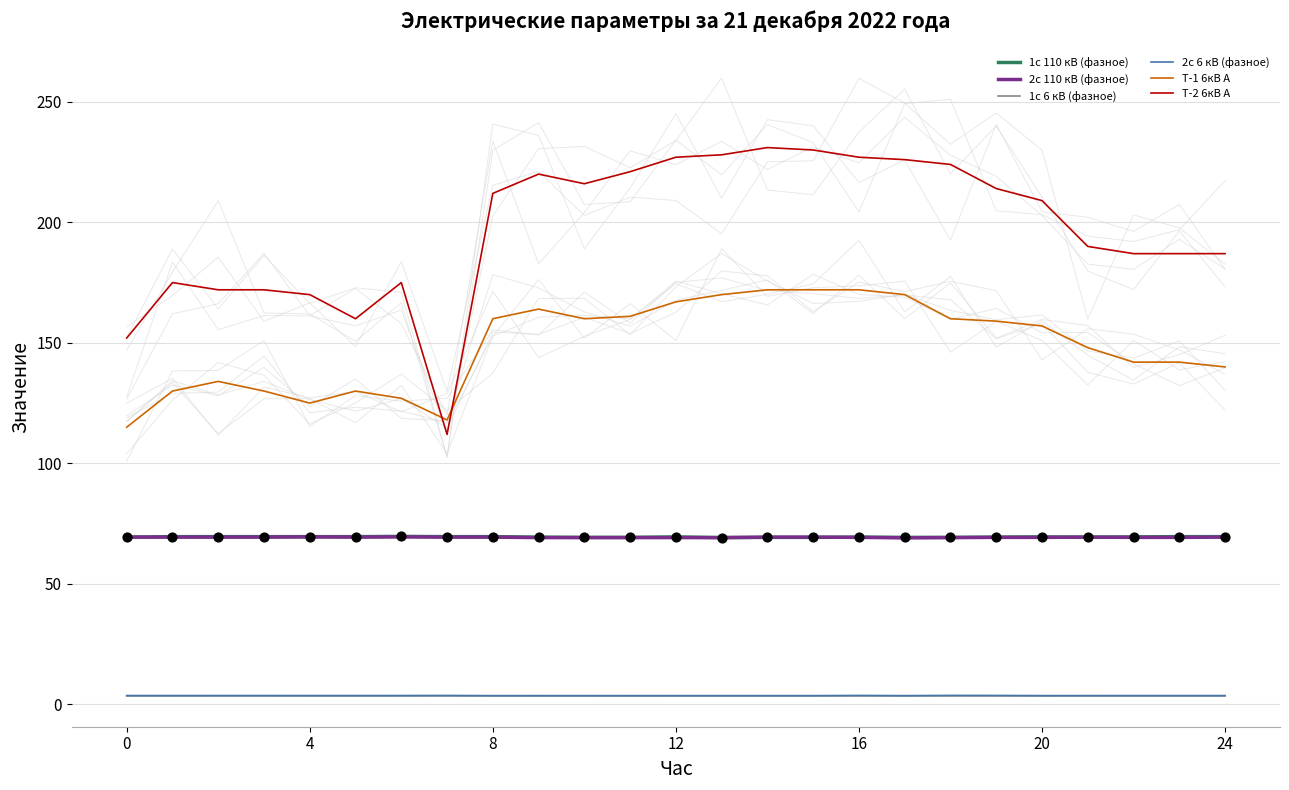

Is the value of 2с 110 кВ (фазное) at 14 greater than the value of 2с 6 кВ (фазное) at 23?

Yes